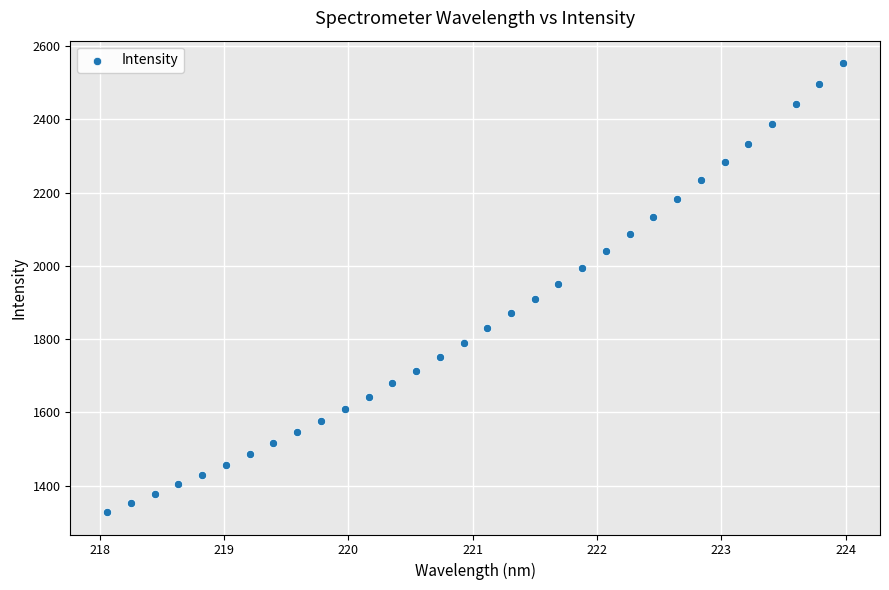

What is the range of X values (max minus min)?

5.9